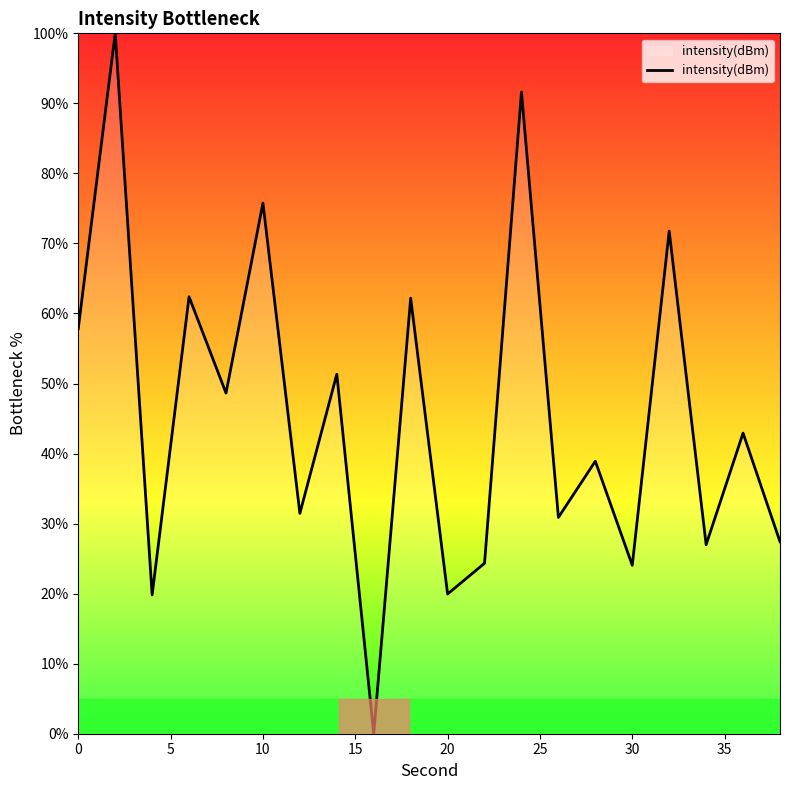

What is the greatest value displayed?

100.0